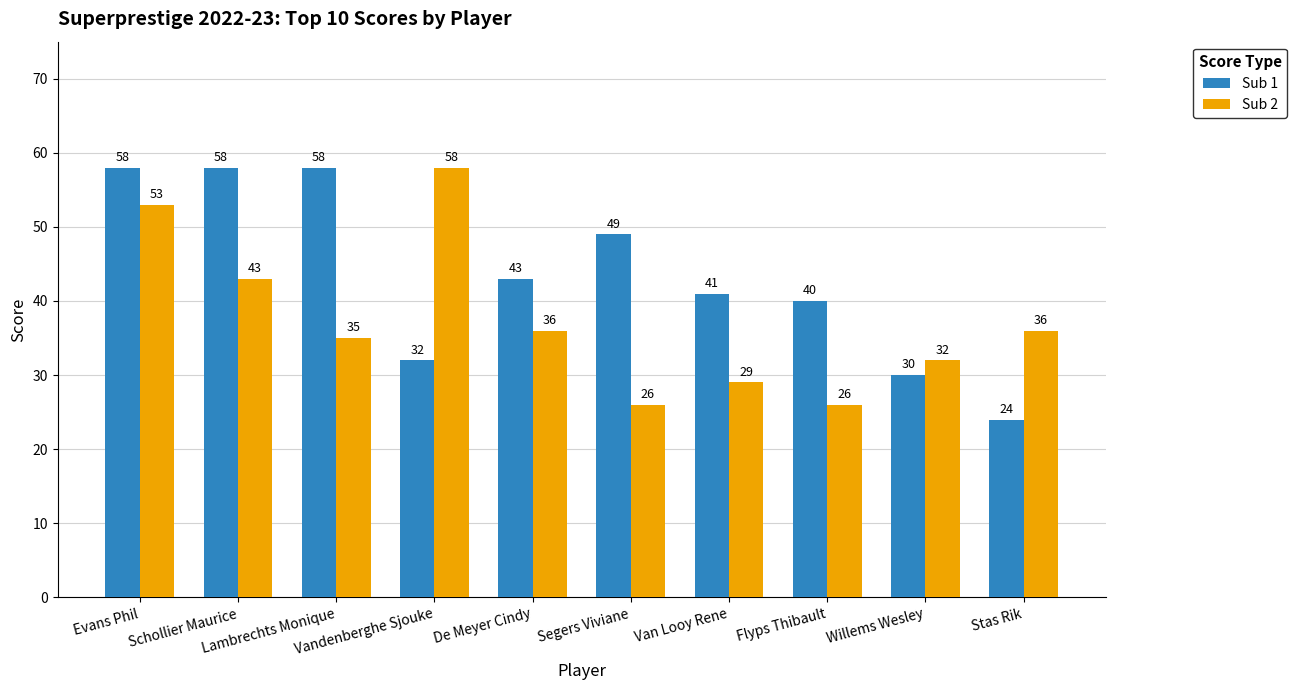

At how many categories does at least one series exceed 47?

5